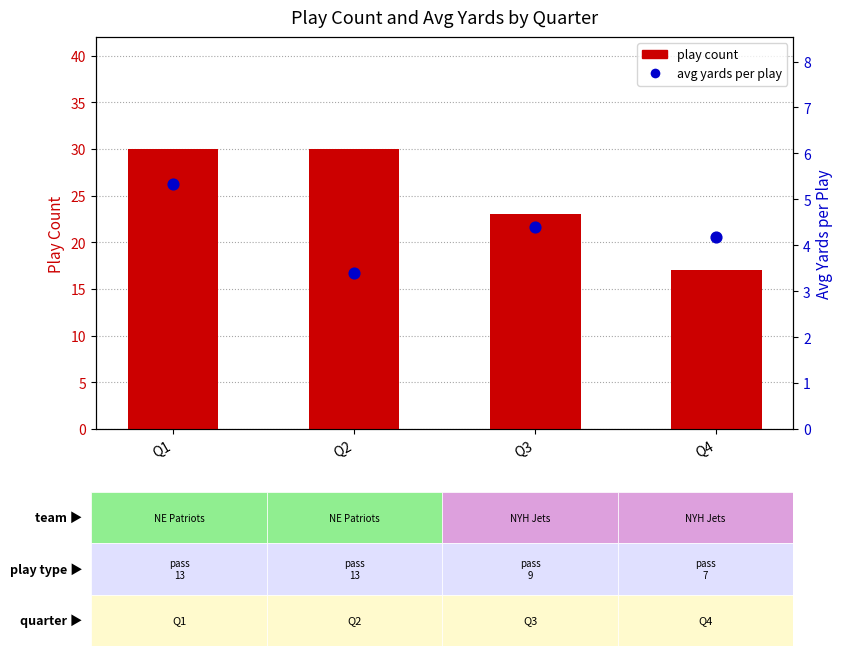

What is the total value across all series at Q3?

27.4